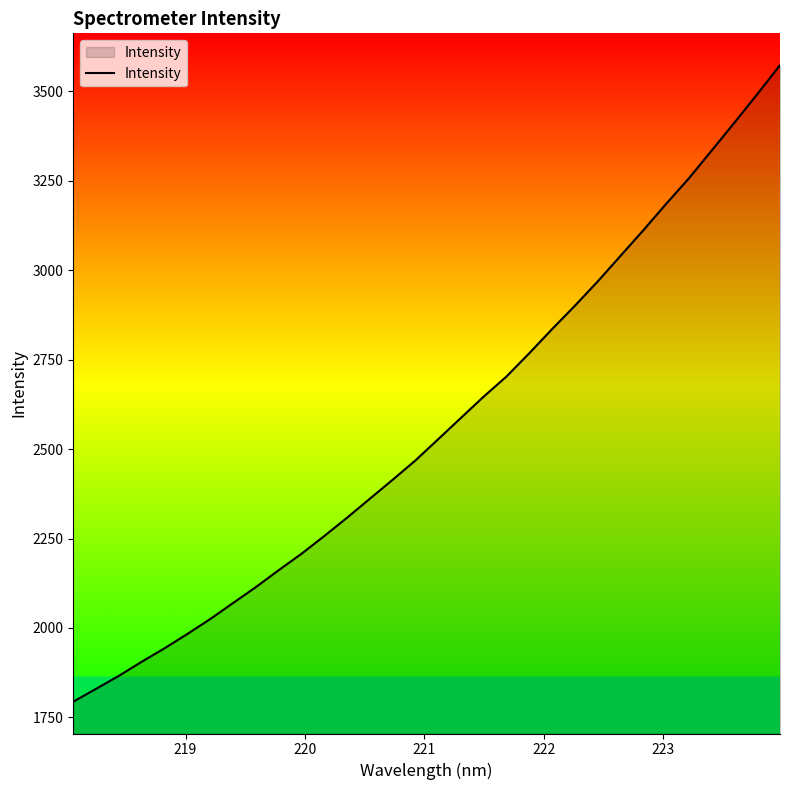

What is the maximum value shown in the chart?

3573.5